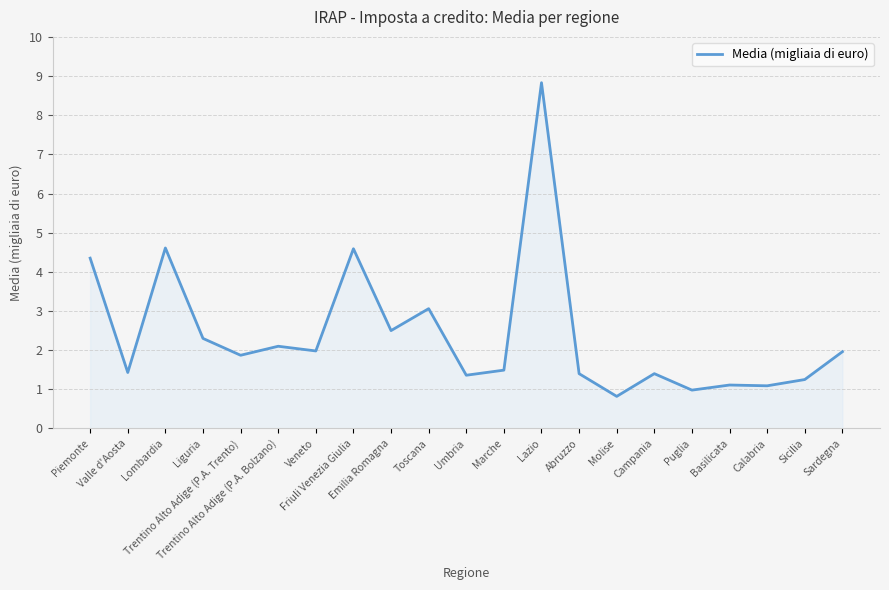

What is the minimum value shown in the chart?

0.8